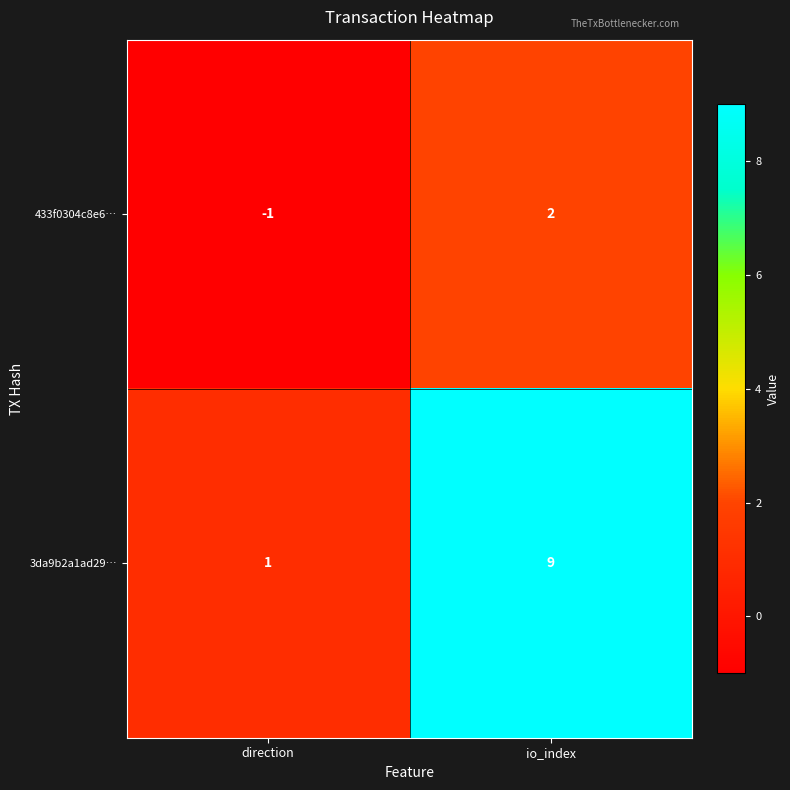

How many negative values does the 433f0304c8e6… series have?

1